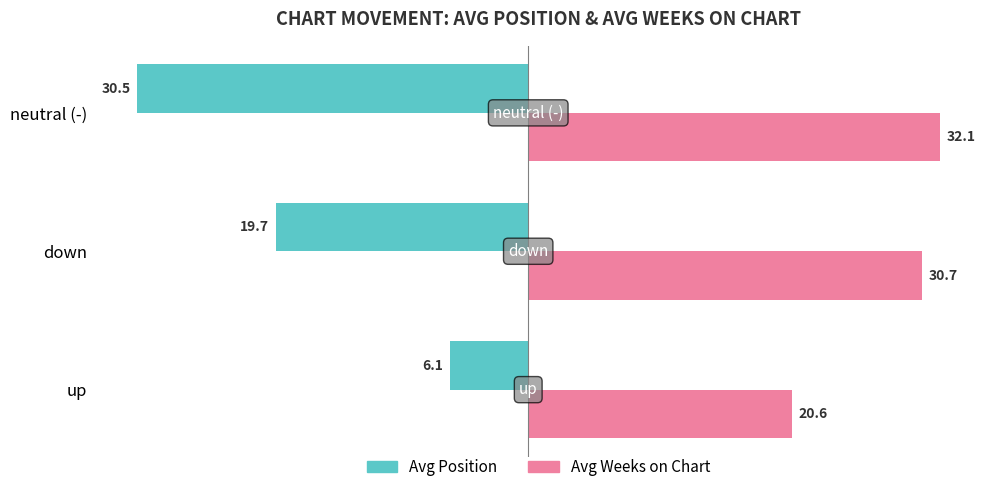

How many distinct data groups are displayed?

2